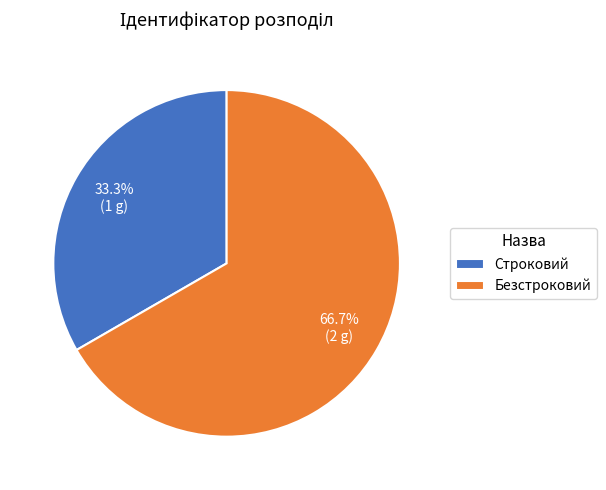

To the nearest percent, what is the difference between the Строковий and Безстроковий slice percentages?

33%